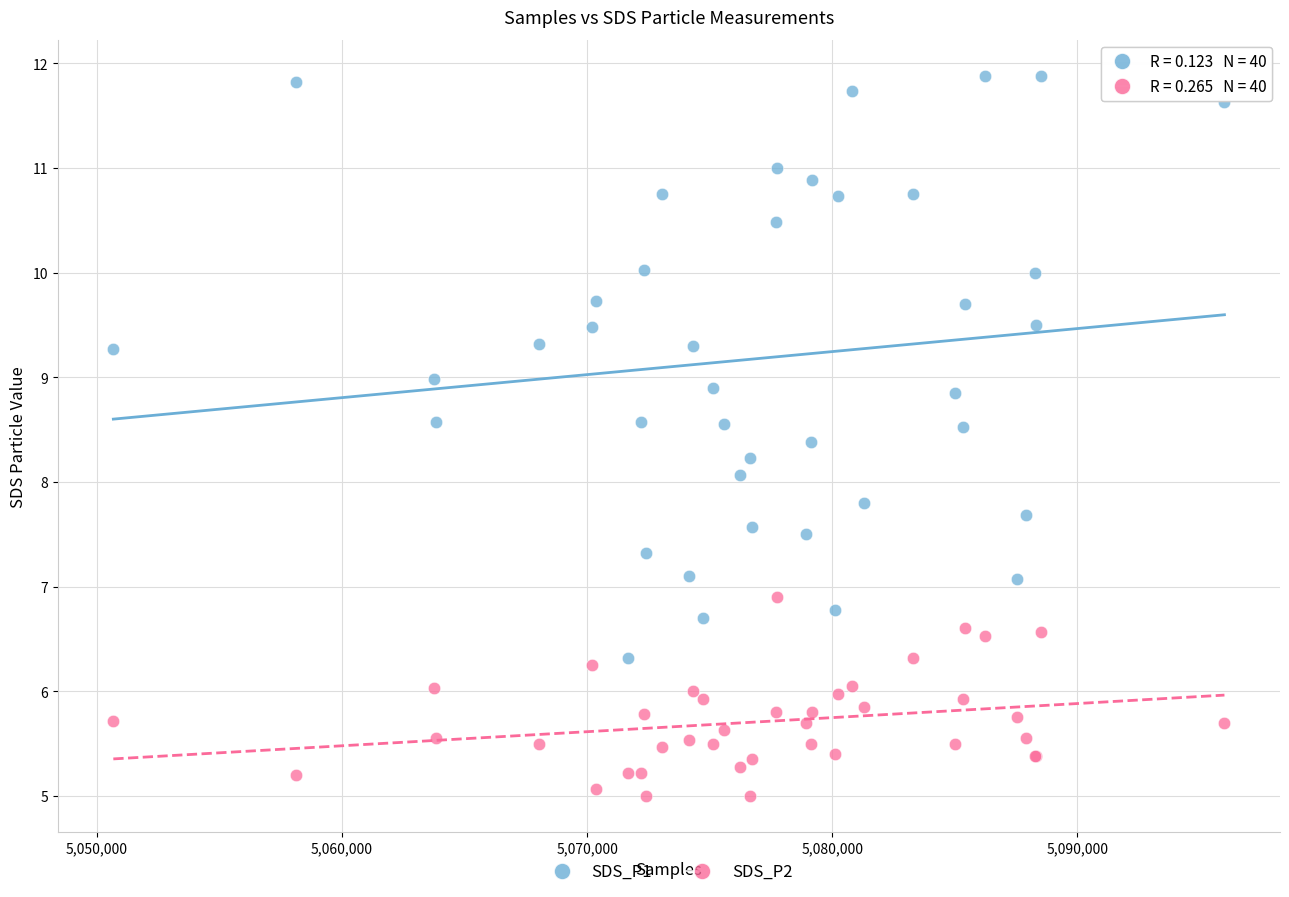

Which series reaches the minimum Y coordinate?

SDS_P2